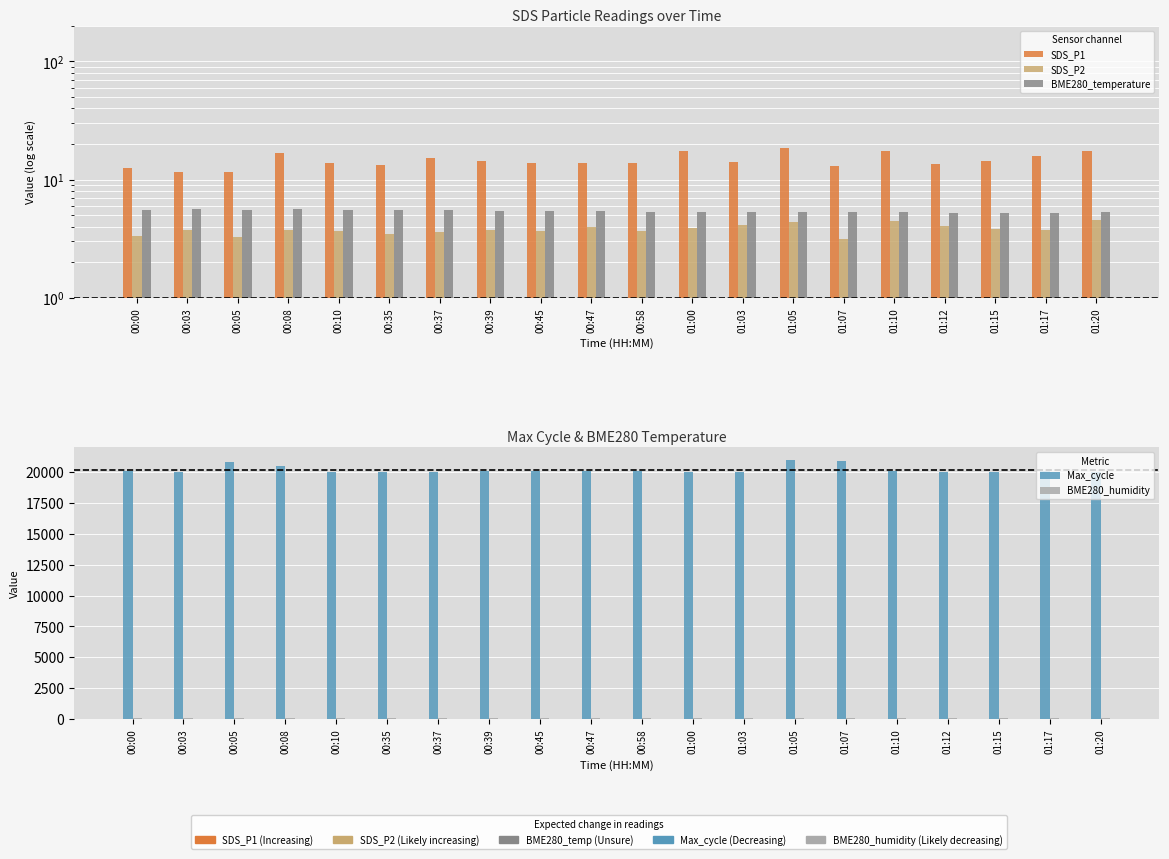

Are the bars horizontal?

No